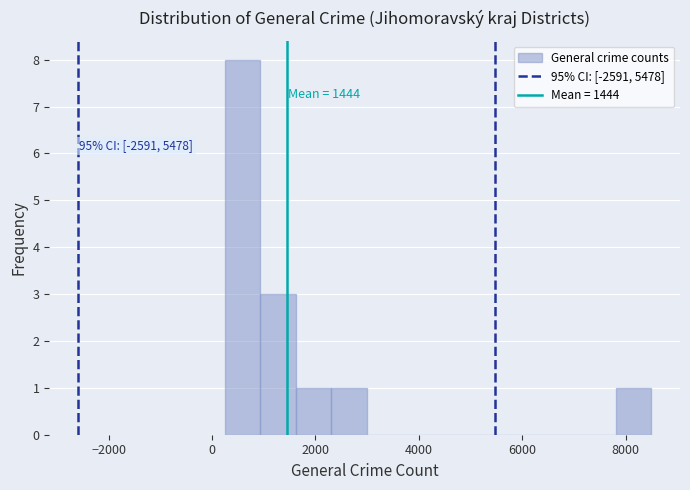

Read against the x-axis, roughly where is the centre of the tallest bar?

600